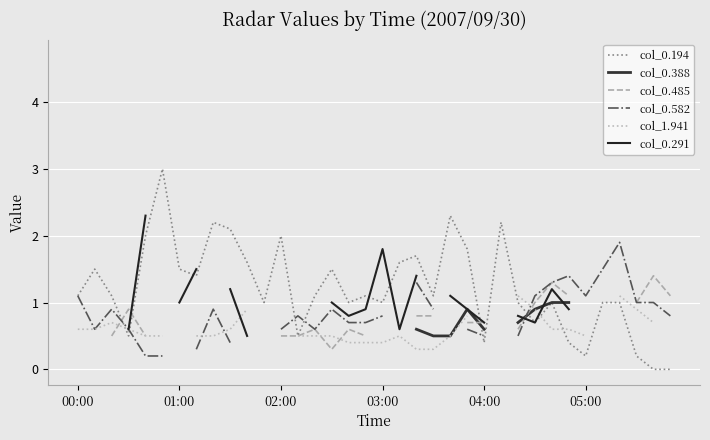

True or false: col_0.194 has a value of 0.6 at 04:00.

False